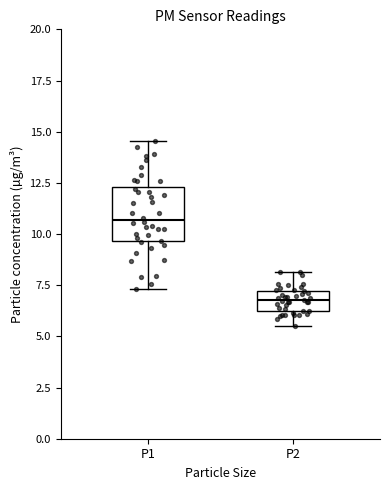

Where is the lower edge of the box for P1 on the y-axis? The values are not printed on the chart, so give them approximately, as read against the axis.

9.5